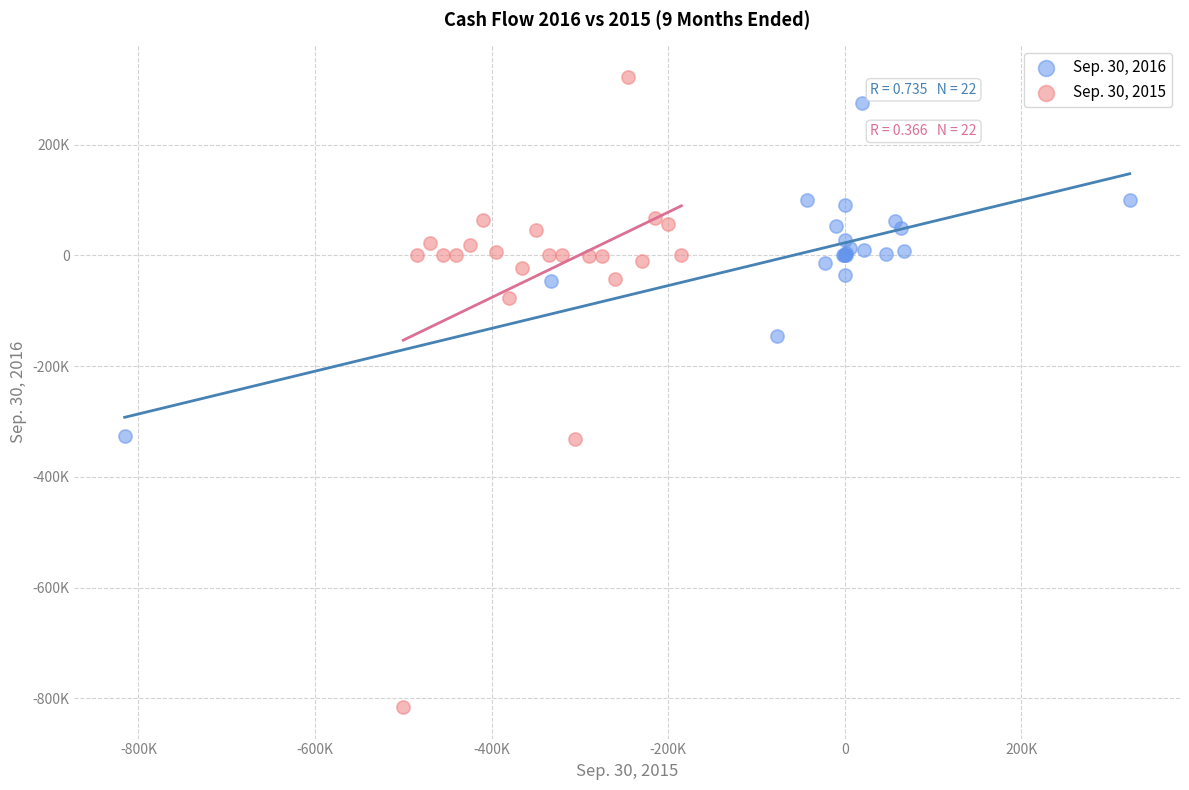

What are all the series names shown in the legend?

Sep. 30, 2016, Sep. 30, 2015